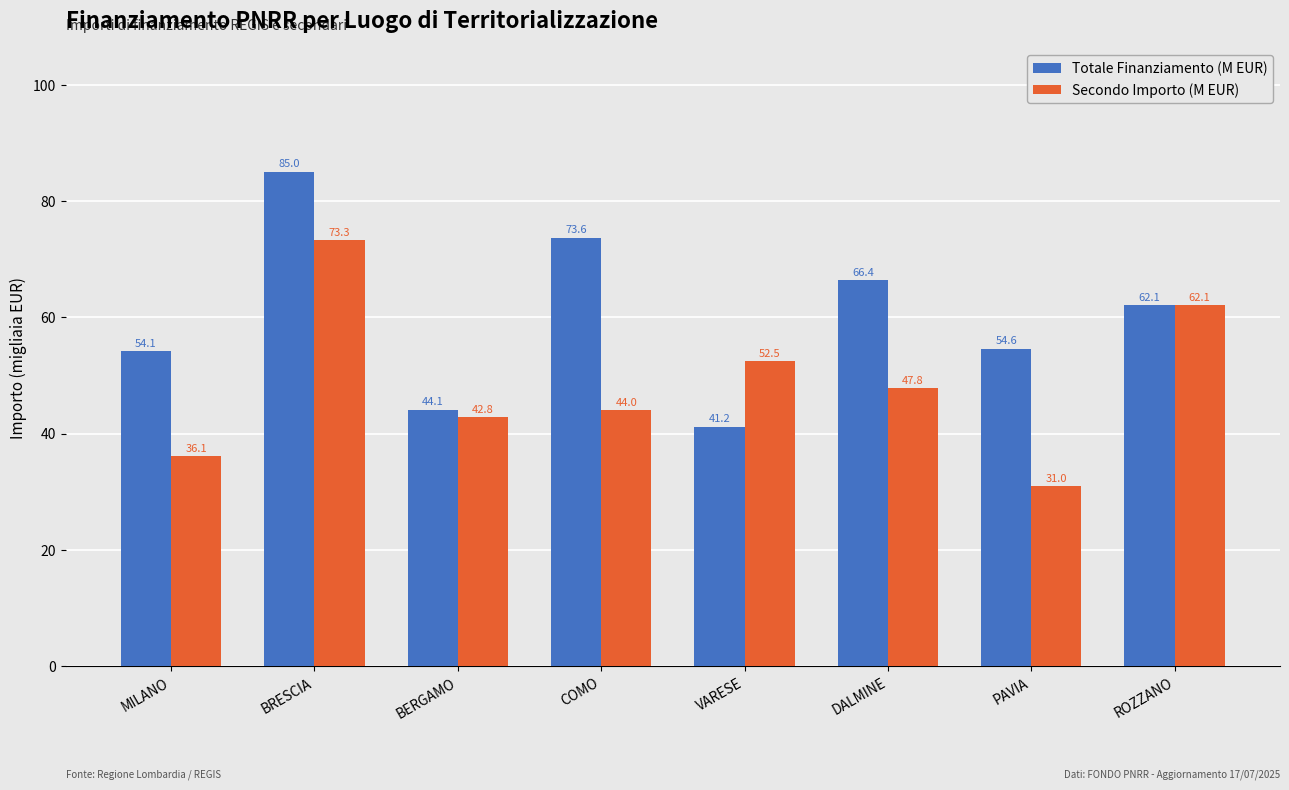

Where is Secondo Importo (M EUR) nearest to the value 52?

VARESE